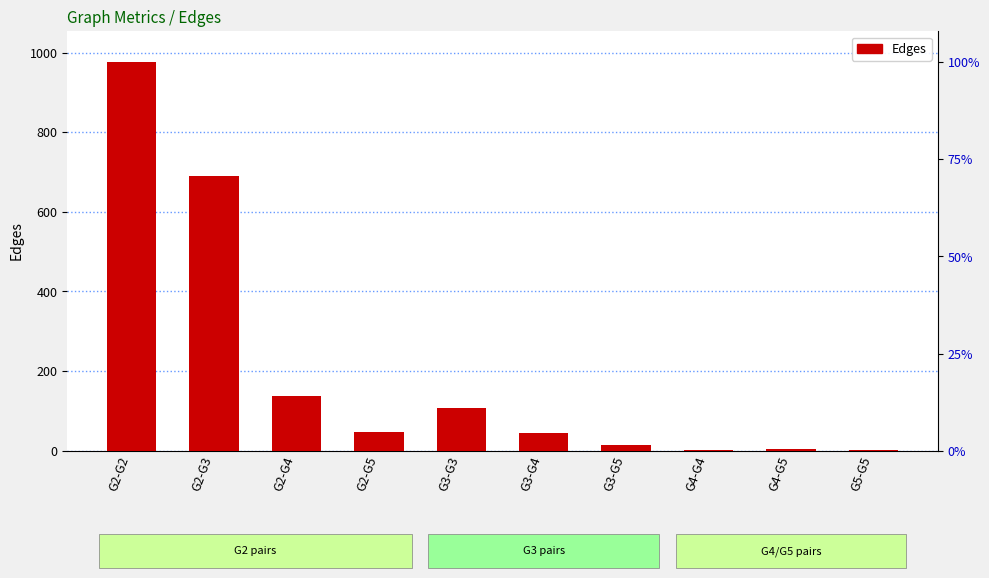

True or false: the data shows 62 at G2-G4.

False